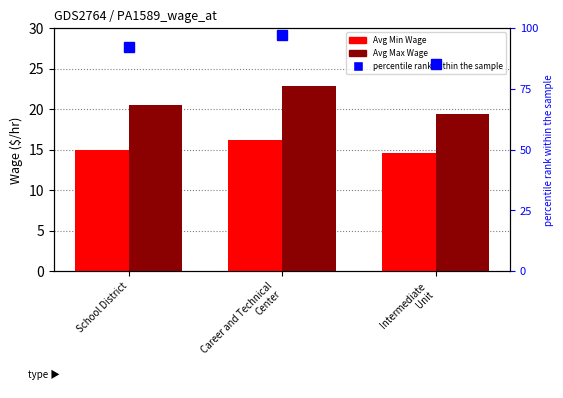

Is the value of Avg Min Wage at Career and Technical
Center greater than the value of Avg Max Wage at Career and Technical
Center?

No